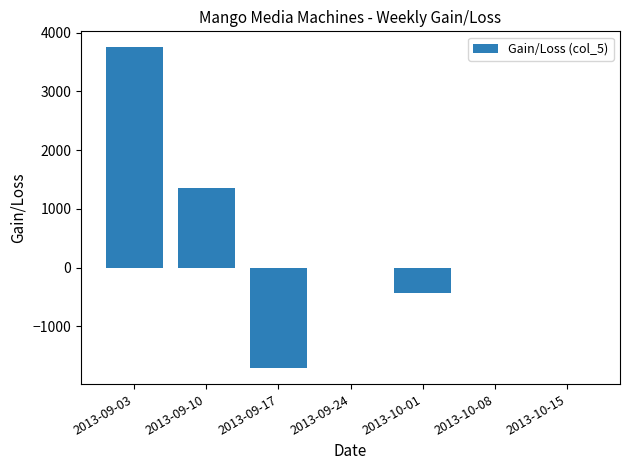

The chart shows a value of -641.7 at 2013-10-01. True or false?

False